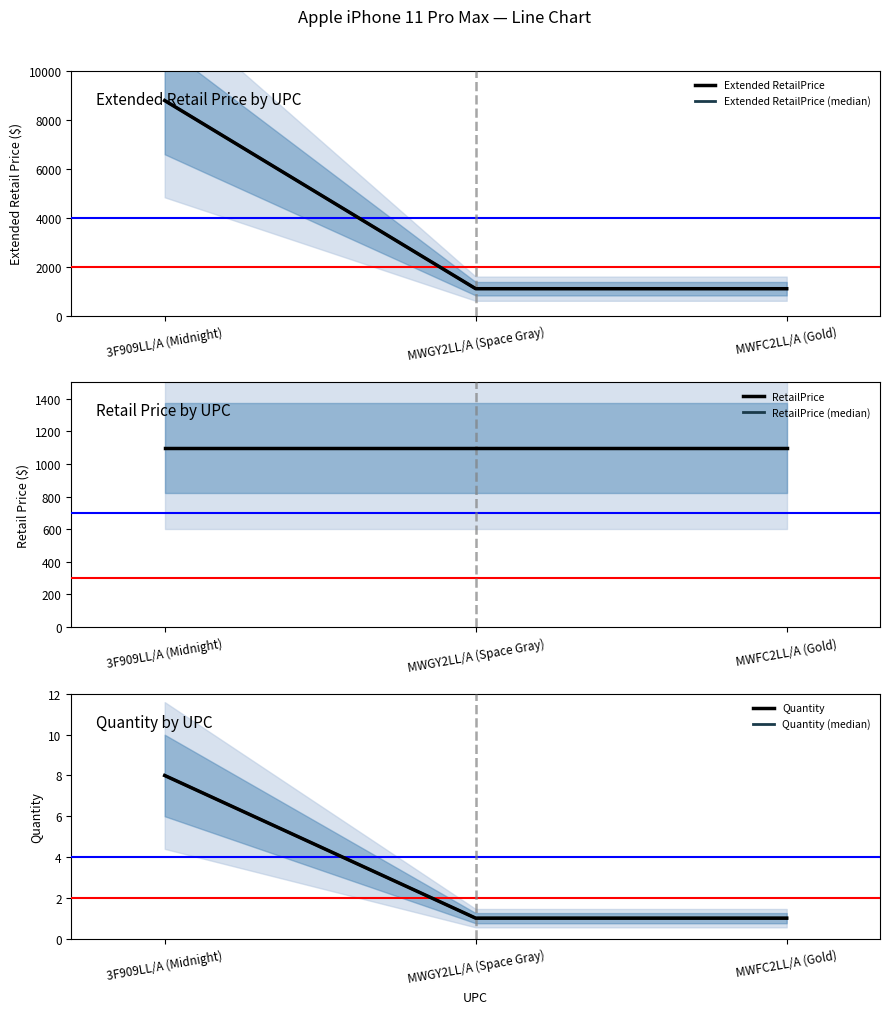

What is the maximum value shown in the chart?

8792